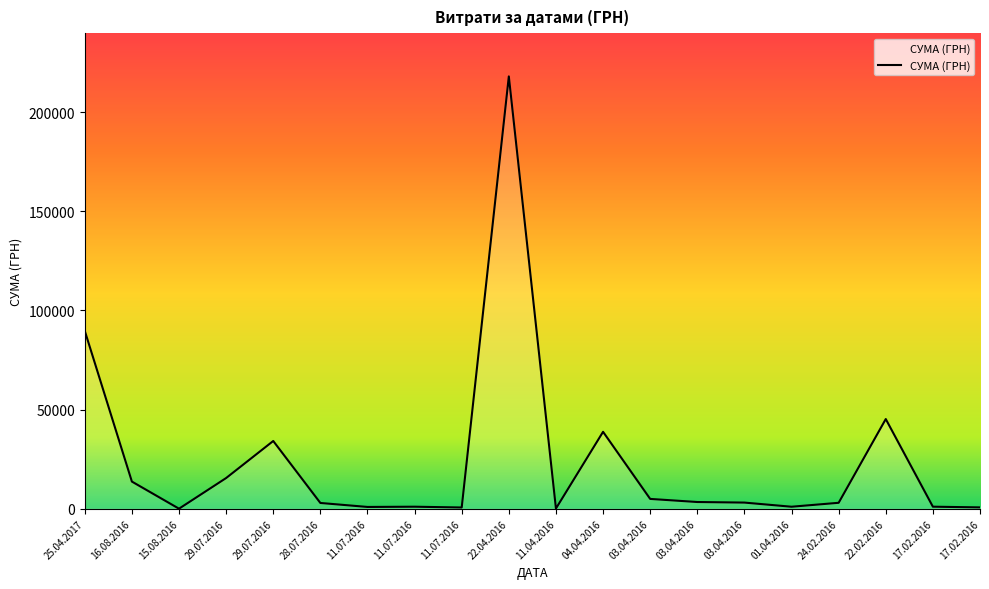

What is the difference between the values at 01.04.2016 and 17.02.2016?

19.6